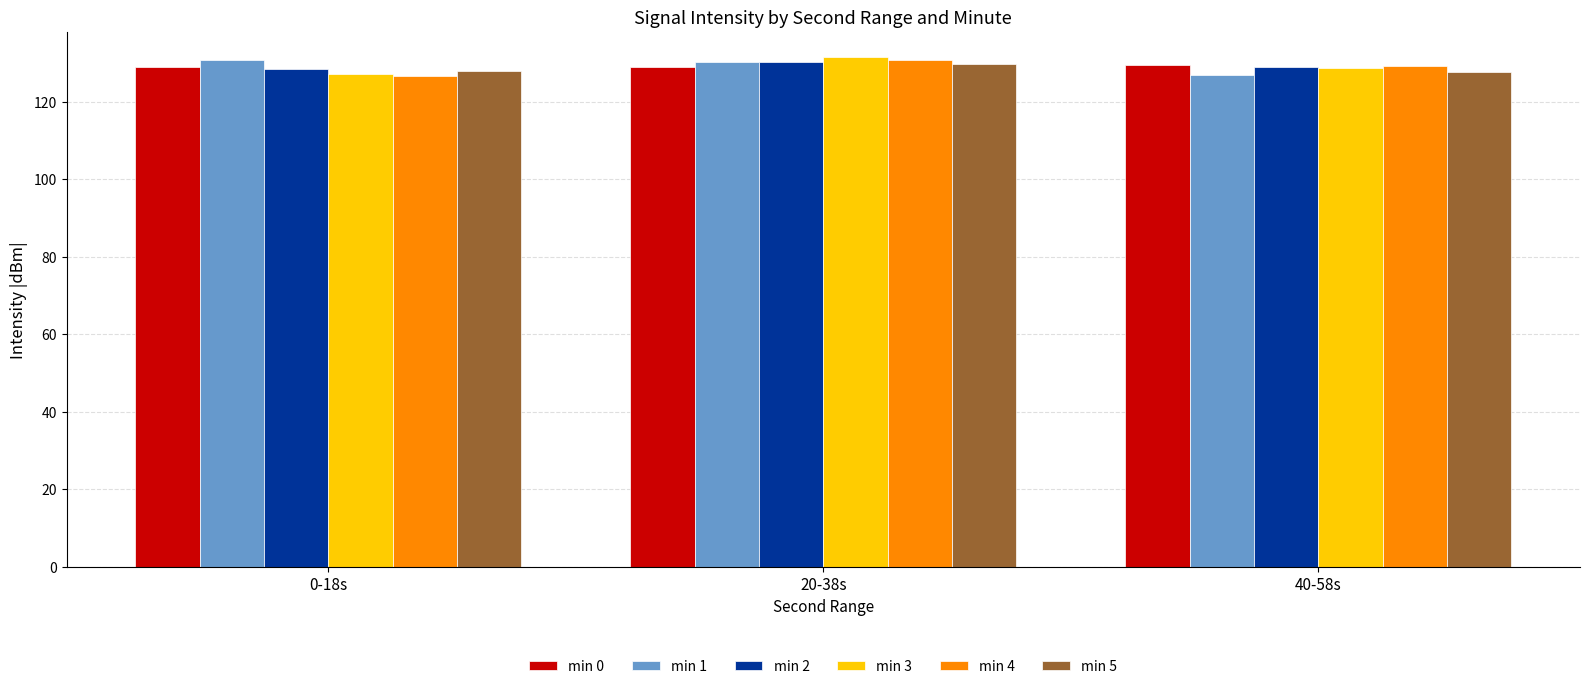

What is the sum of the min 0 values at 0-18s and 40-58s?

258.6